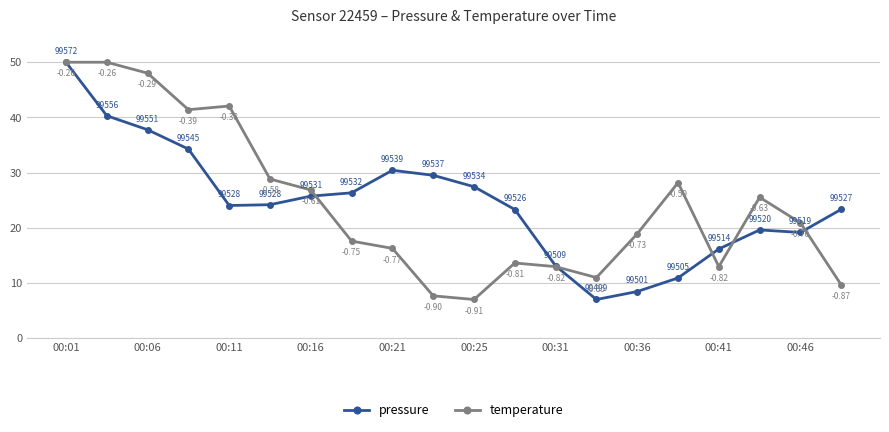

True or false: temperature and pressure cross at least once.

True